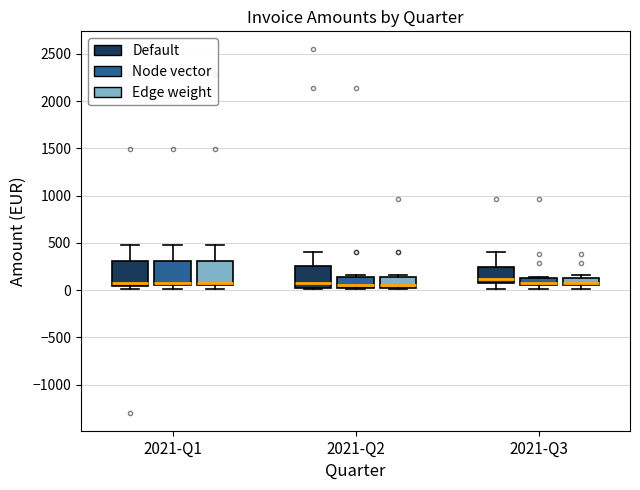

Reading left to right, transcribe this box plot: for each box, give where its median line is, the range the box spans, and where its two whiskers end, as read against the y-axis. The values are not printed on the chart, so give them approximately, as read against the axis.

2021-Q1 (Default): median 100, box 50 to 300, whiskers 0 to 500
2021-Q1 (Node vector): median 100, box 50 to 300, whiskers 0 to 500
2021-Q1 (Edge weight): median 100, box 50 to 300, whiskers 0 to 500
2021-Q2 (Default): median 50, box 0 to 250, whiskers 0 to 400
2021-Q2 (Node vector): median 50, box 0 to 150, whiskers 0 to 150 (just above the box's upper edge)
2021-Q2 (Edge weight): median 50, box 0 to 150, whiskers 0 to 150 (just above the box's upper edge)
2021-Q3 (Default): median 100 (just above the box's lower edge), box 100 to 250, whiskers 0 to 400
2021-Q3 (Node vector): median 100, box 50 to 150, whiskers 0 to 150
2021-Q3 (Edge weight): median 100, box 50 to 150, whiskers 0 to 150 (just above the box's upper edge)